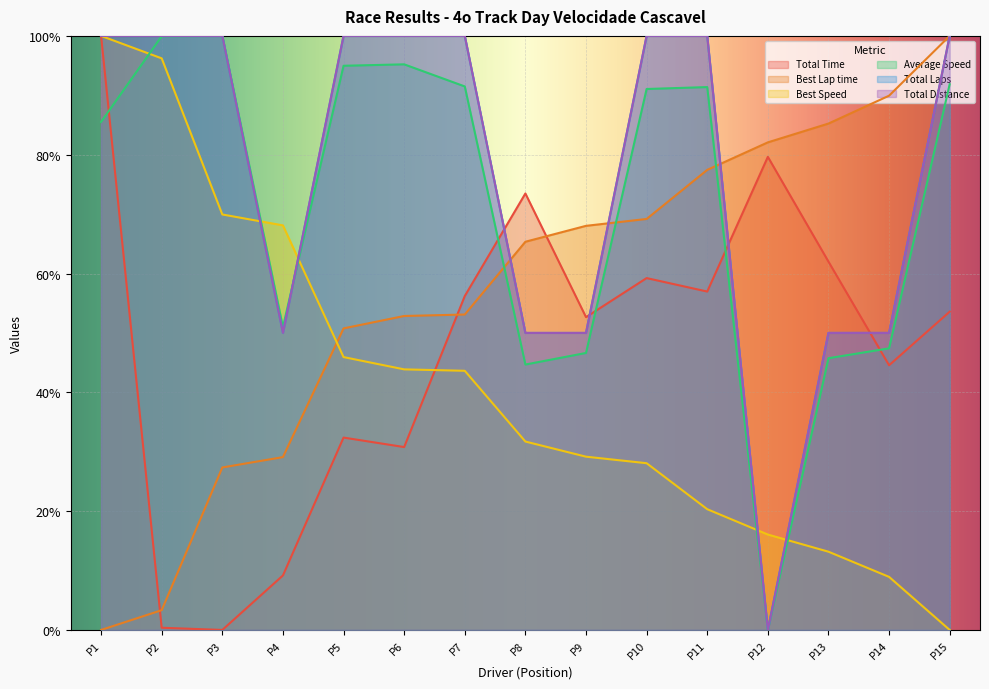

How many Total Laps values are between 0 and 1?

15